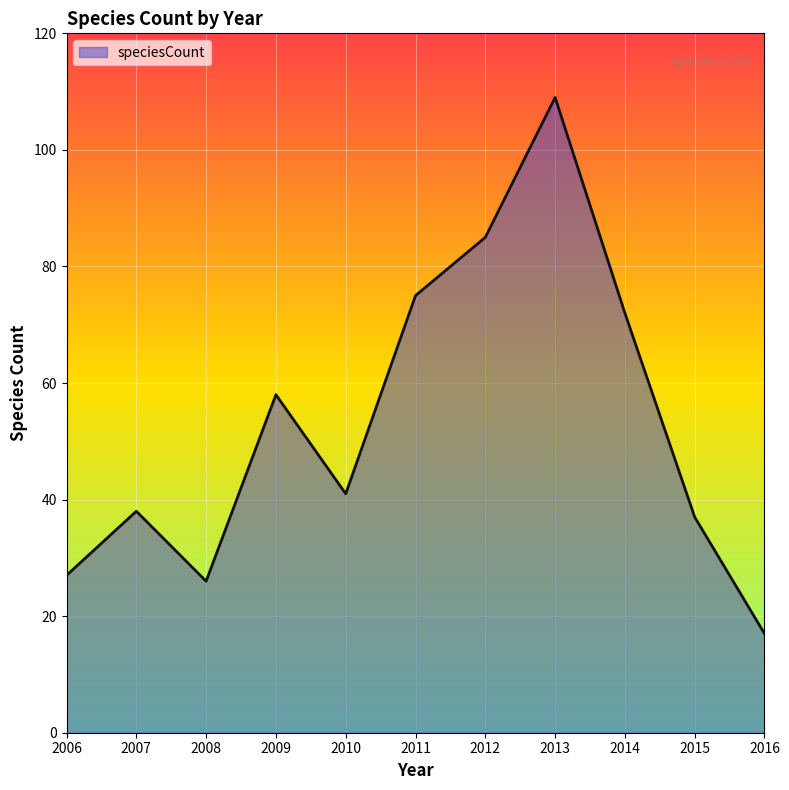

Reading left to right, list all the values displayed in this chart.

27	38	26	58	41	75	85	109	72	37	17